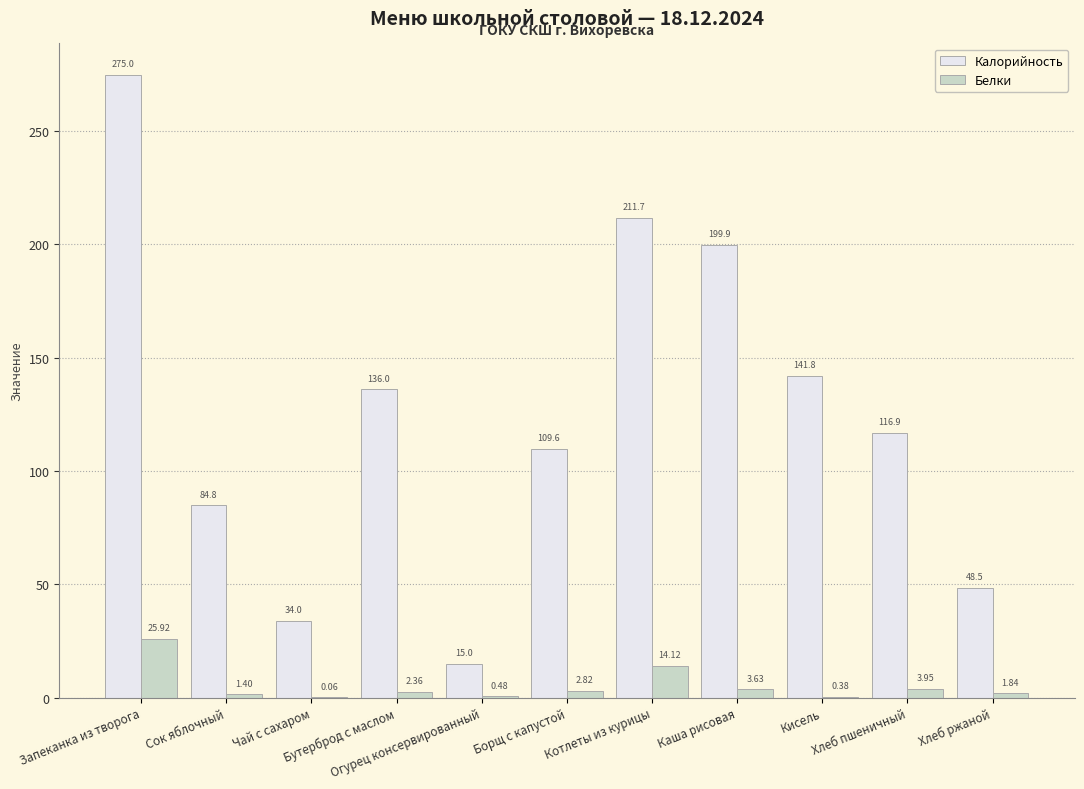

Between Котлеты из курицы and Хлеб ржаной, which series saw the biggest shift?

Калорийность